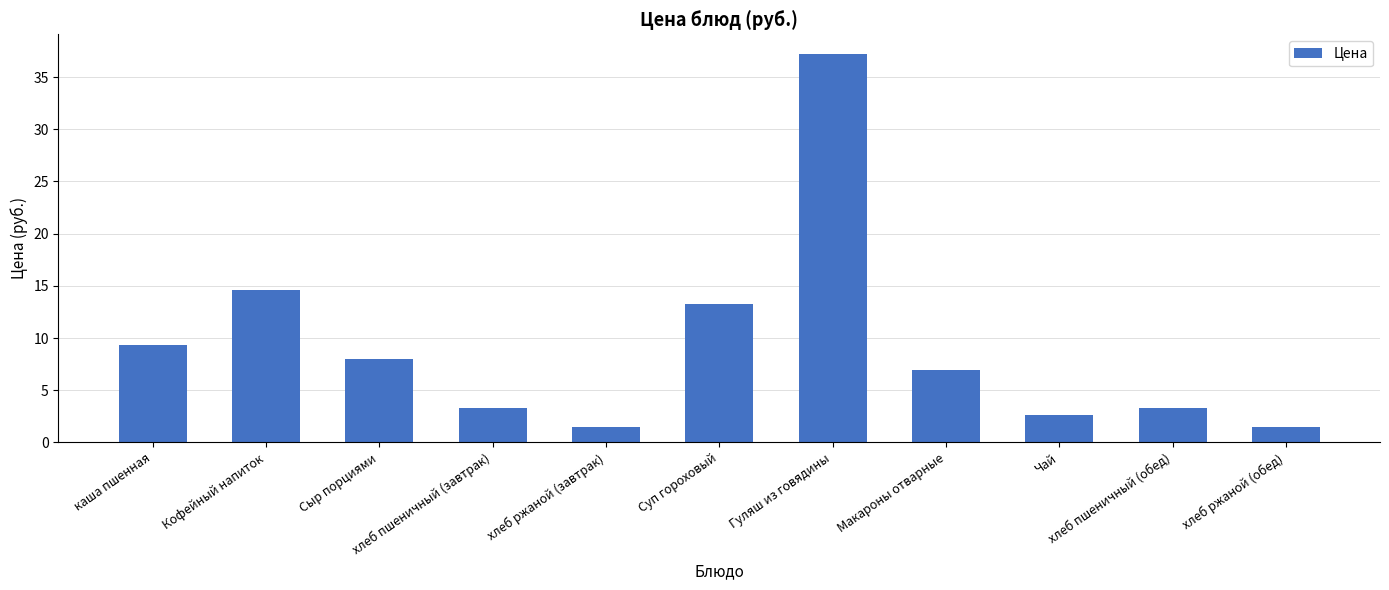

Reading right to left, extract all data points from this chart.

хлеб ржаной (обед)=1.5	хлеб пшеничный (обед)=3.3	Чай=2.7	Макароны отварные=7.0	Гуляш из говядины=37.2	Суп гороховый=13.3	хлеб ржаной (завтрак)=1.5	хлеб пшеничный (завтрак)=3.3	Сыр порциями=8.0	Кофейный напиток=14.6	каша пшенная=9.3